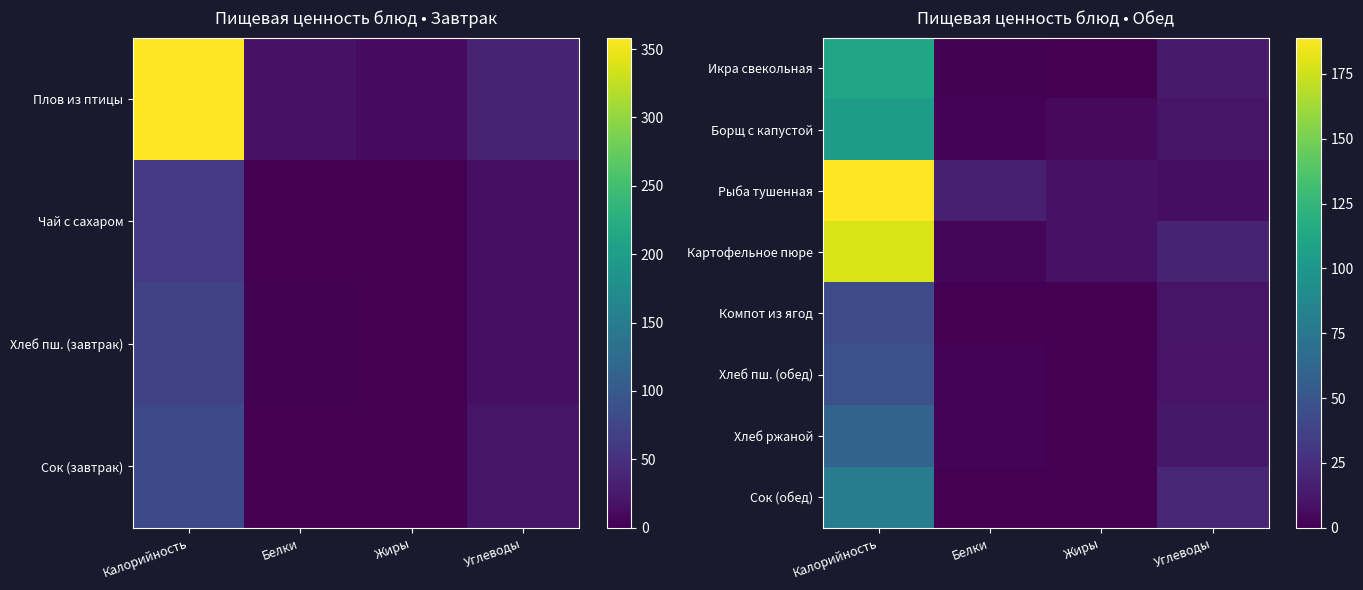

What is the difference between the Хлеб ржаной values at Калорийность and Белки?

57.4